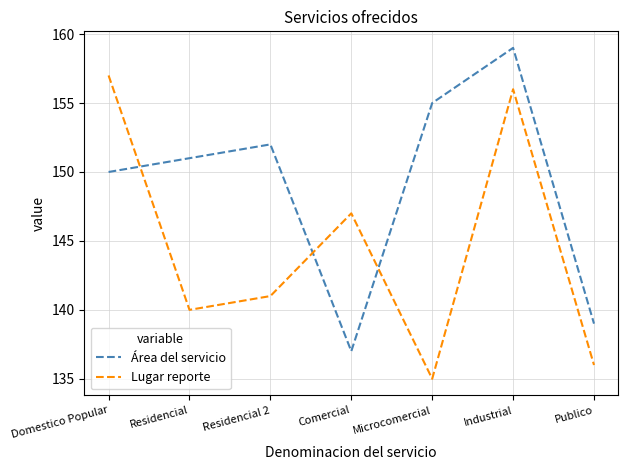

What is the difference between the highest and lowest values at Publico?

3